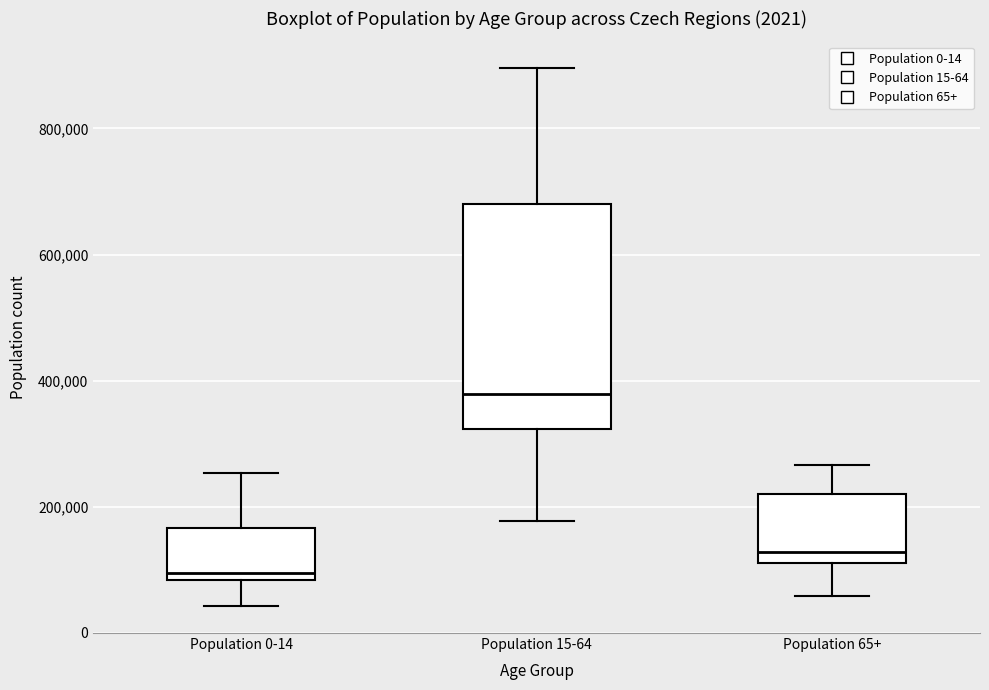

Which box is the tallest, from its lower edge to its upper edge?

Population 15-64